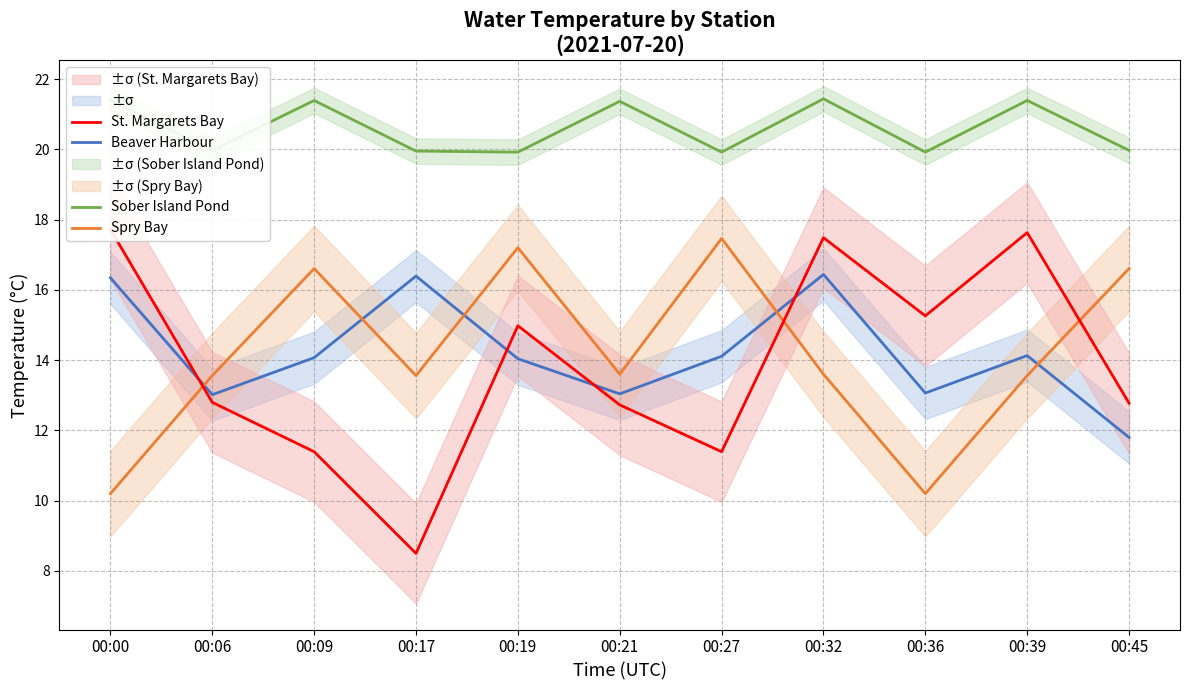

Reading right to left, extract all data points from this chart.

Beaver Harbour: 11.8	14.1	13.1	16.4	14.1	13.0	14.0	16.4	14.1	13.0	16.3
Spry Bay: 16.6	13.6	10.2	13.6	17.5	13.6	17.2	13.6	16.6	13.6	10.2
St. Margarets Bay: 12.8	17.6	15.3	17.5	11.4	12.7	15.0	8.5	11.4	12.8	17.7
Sober Island Pond: 20.0	21.4	19.9	21.4	19.9	21.4	19.9	19.9	21.4	20.0	21.4